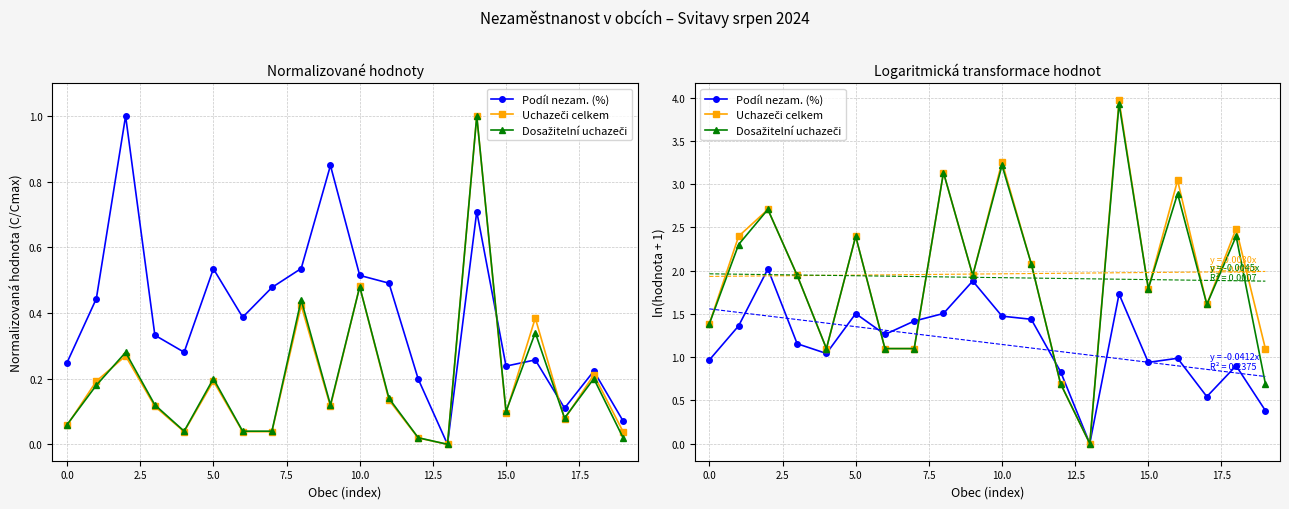

Rank the series by their maximum value, from lowest to highest.

Podíl nezam. (%), Dosažitelní uchazeči, Uchazeči celkem